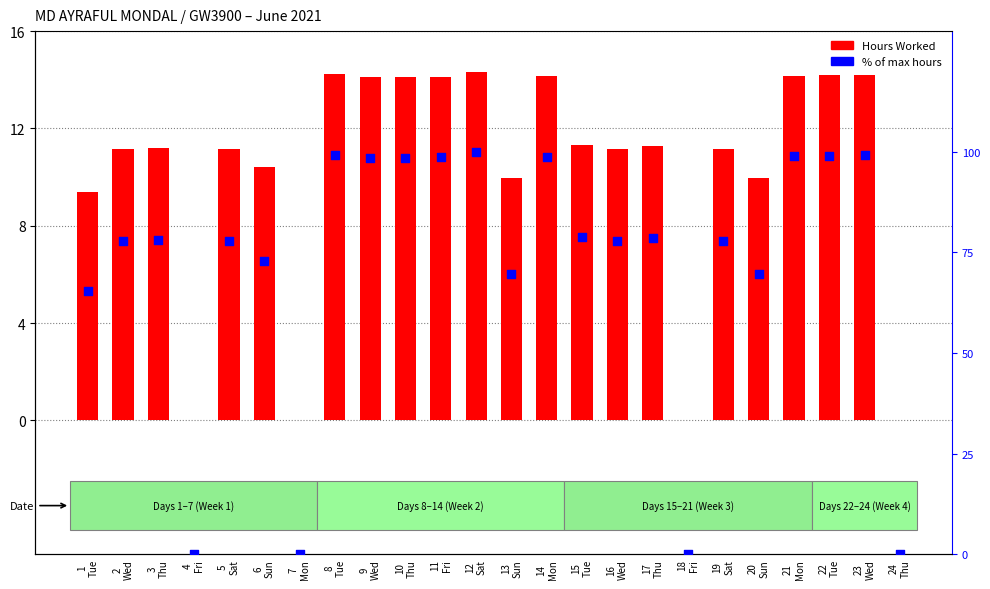

At how many categories does at least one series exceed 23?

20